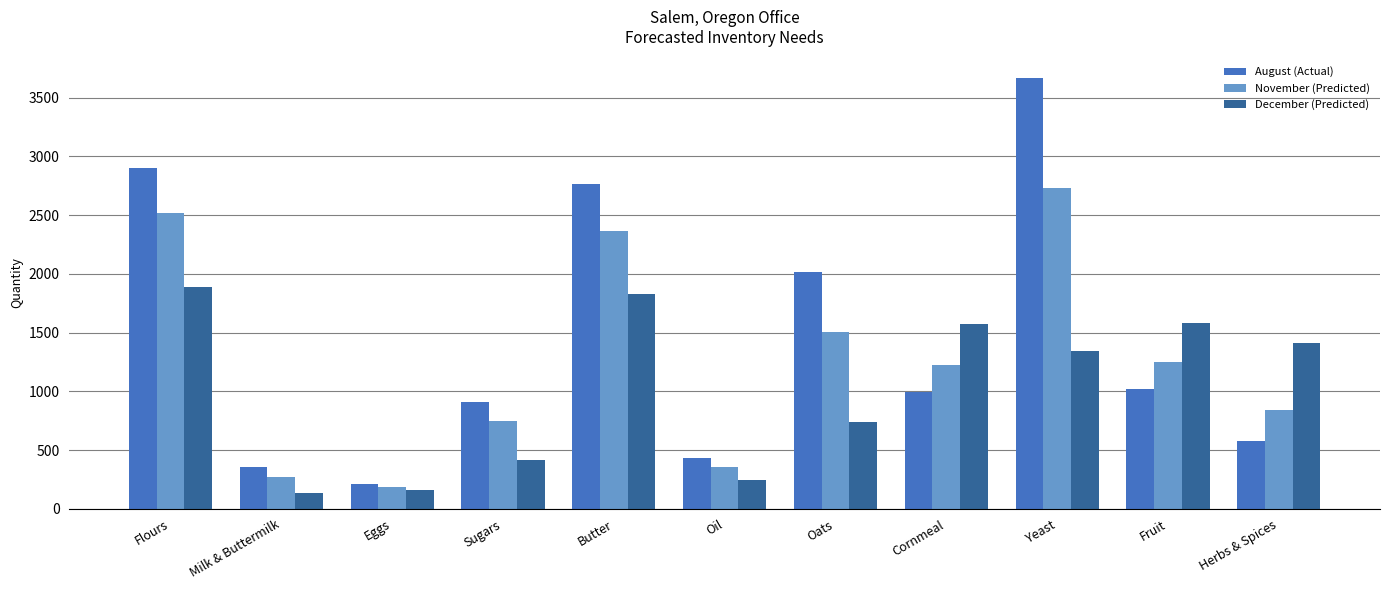

How many bars are there in total?

33